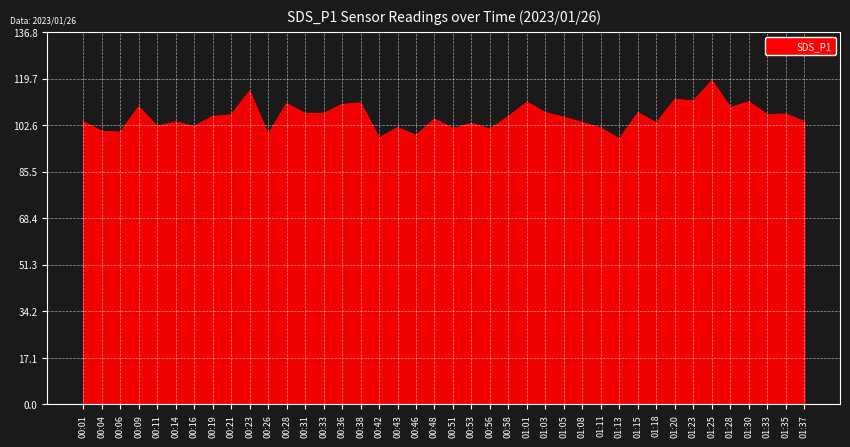

What is the change in value from 00:46 to 01:30?

+12.3